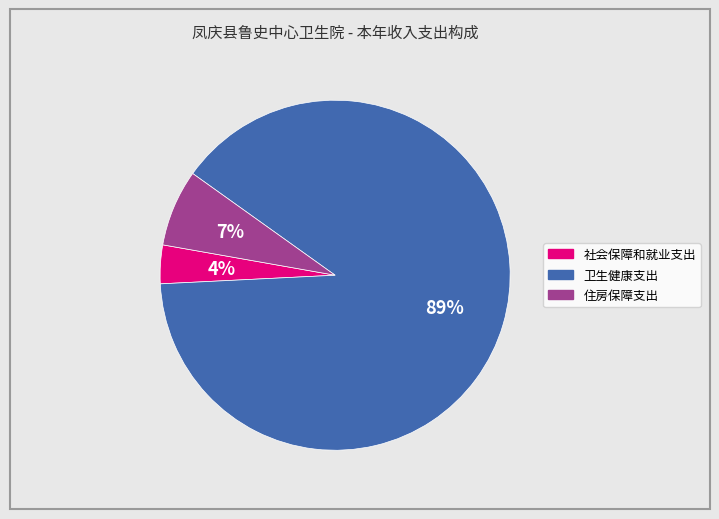

Rank the categories by value from lowest to highest.

社会保障和就业支出, 住房保障支出, 卫生健康支出